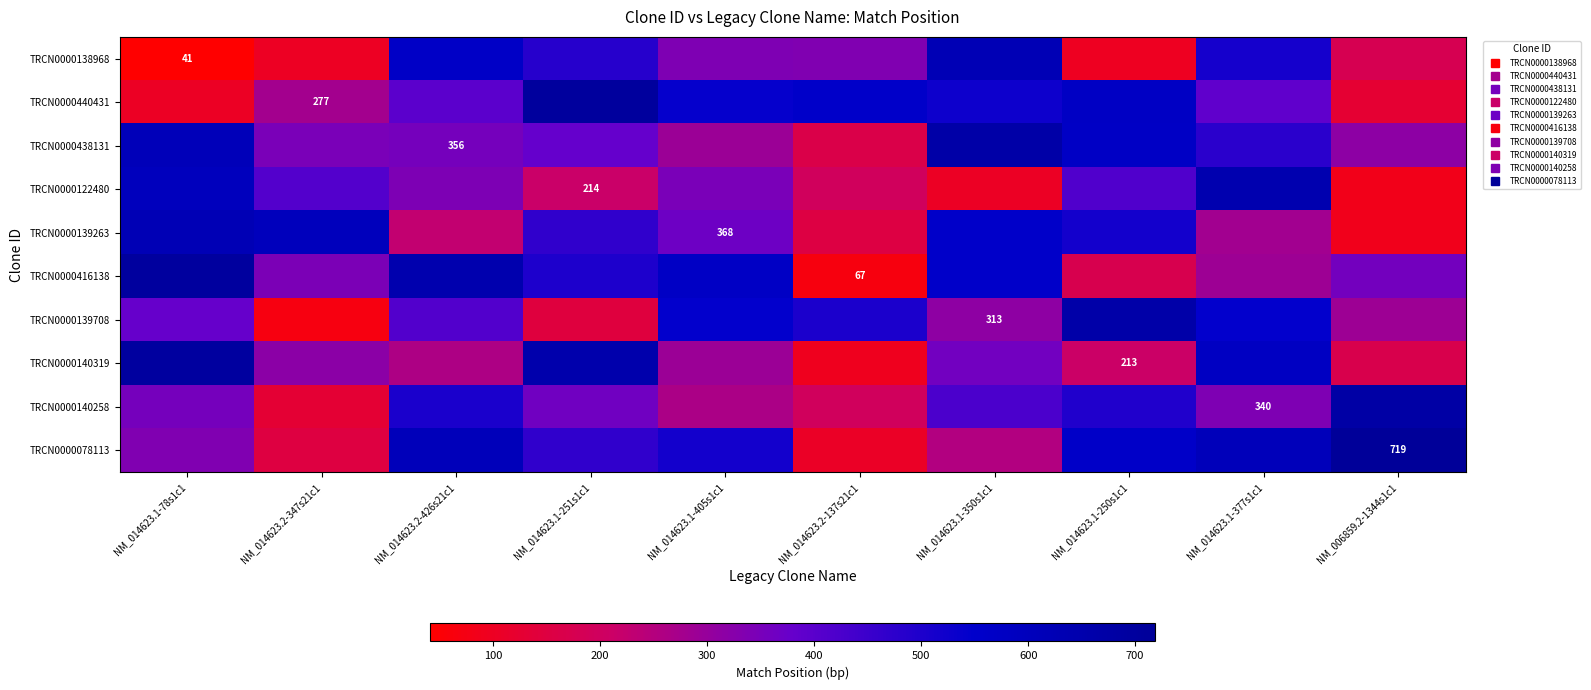

Is it true that TRCN0000138968 equals 727 at NM_014623.1-377s1c1?

False